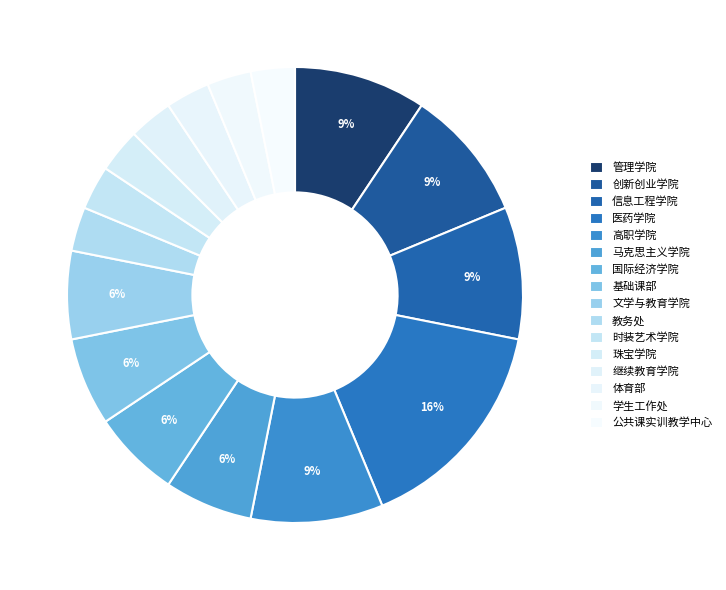

How many segments does this pie chart have?

16